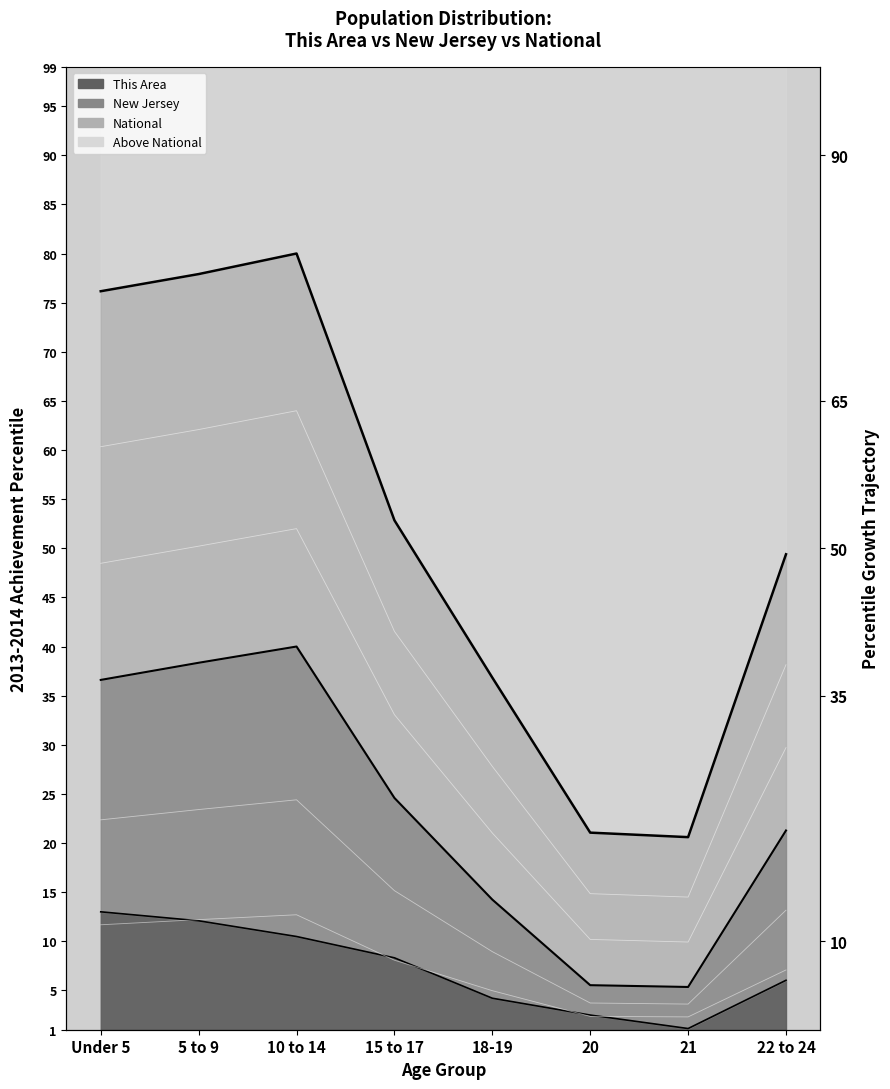

How many lines are shown in the chart?

3